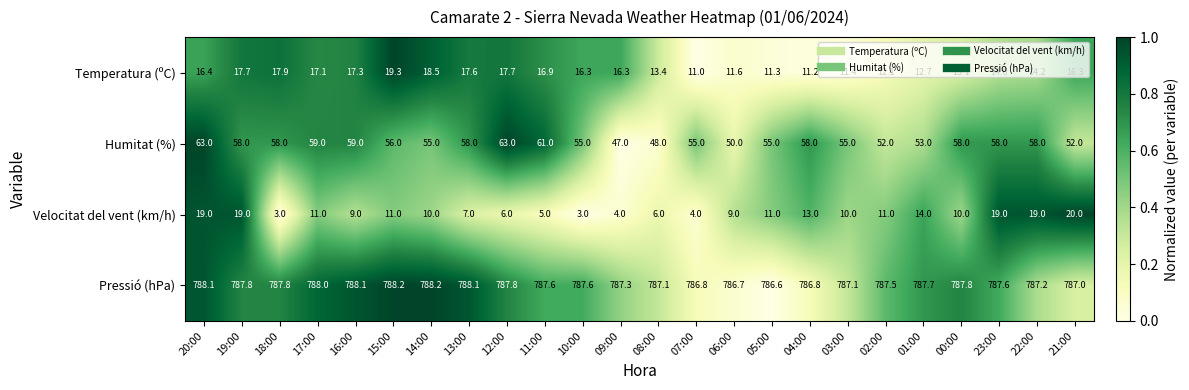

What is the difference between the maximum and minimum values in the Temperatura (ºC) series?

8.3